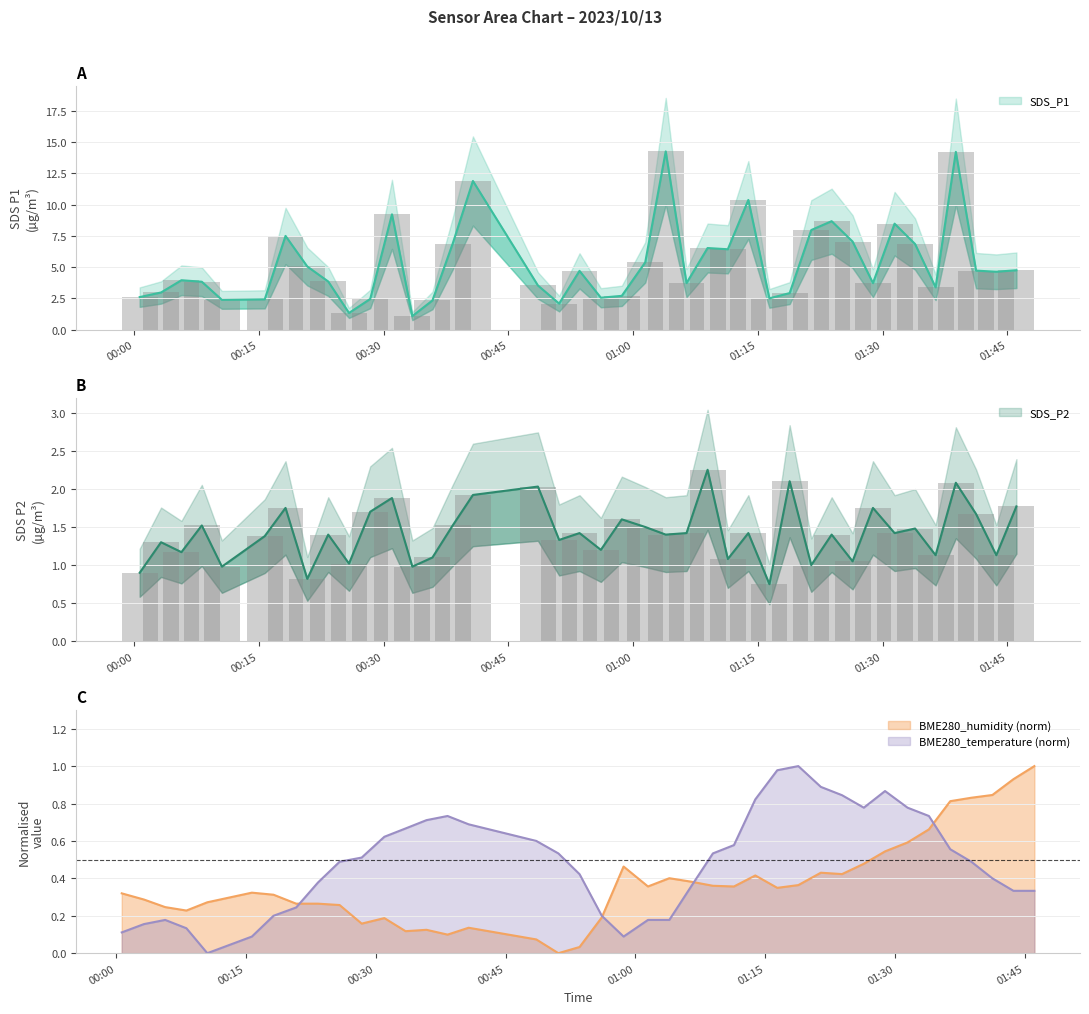

How many bars are there in each group?

4